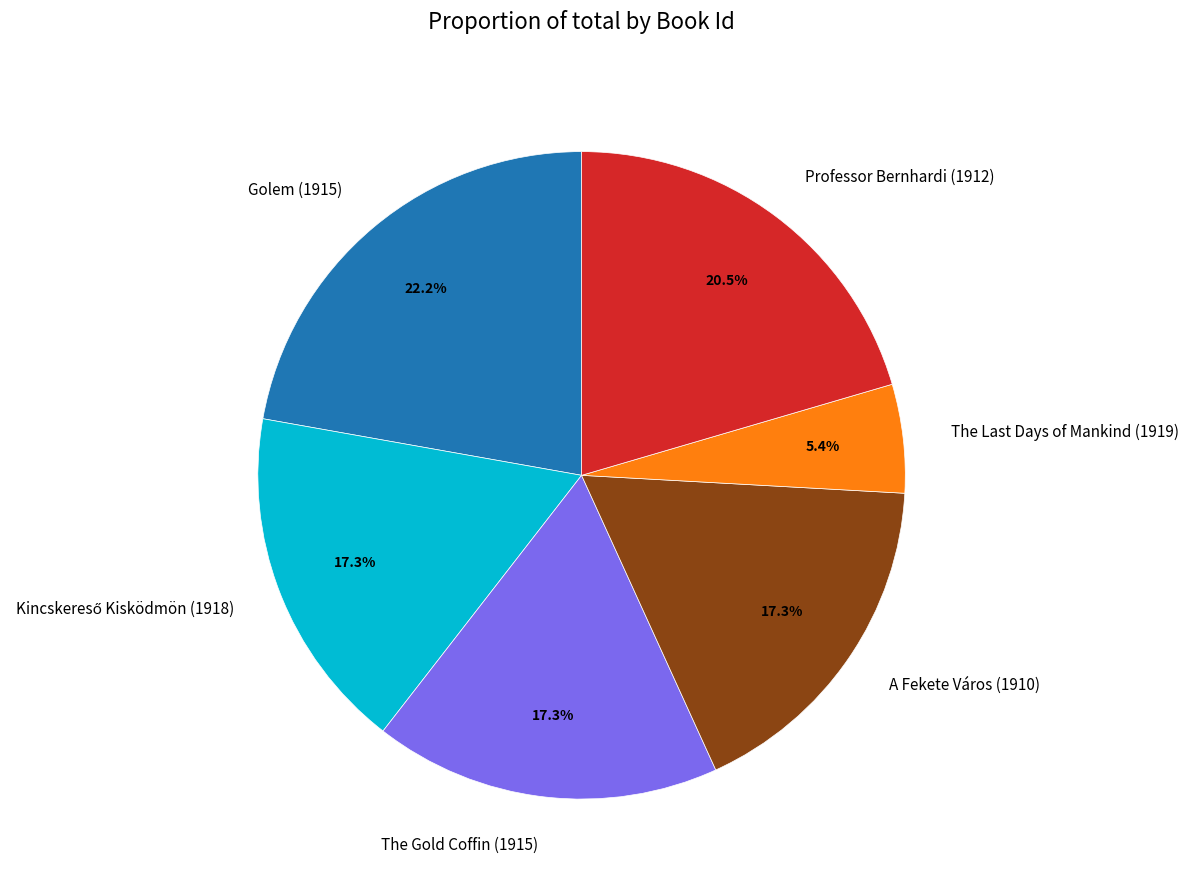

Which slice is the largest?

Golem (1915)